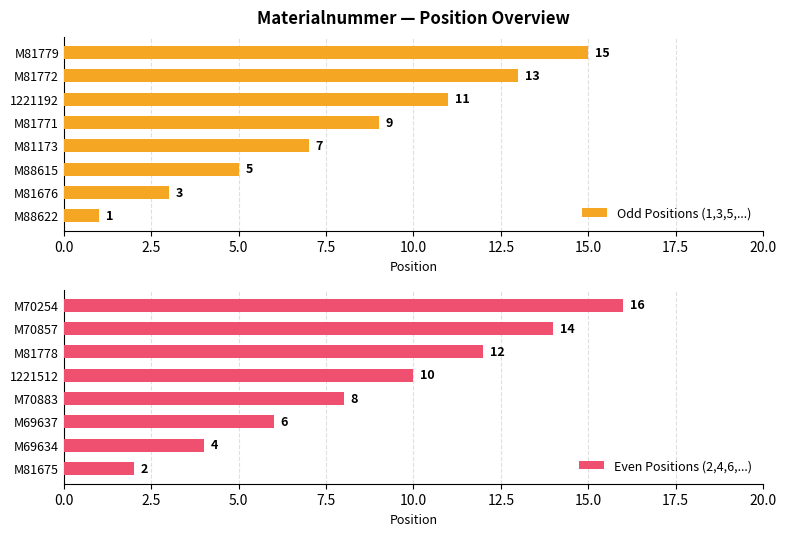

Count the Odd Positions (1,3,5,...) values in the range 5 to 13.

5